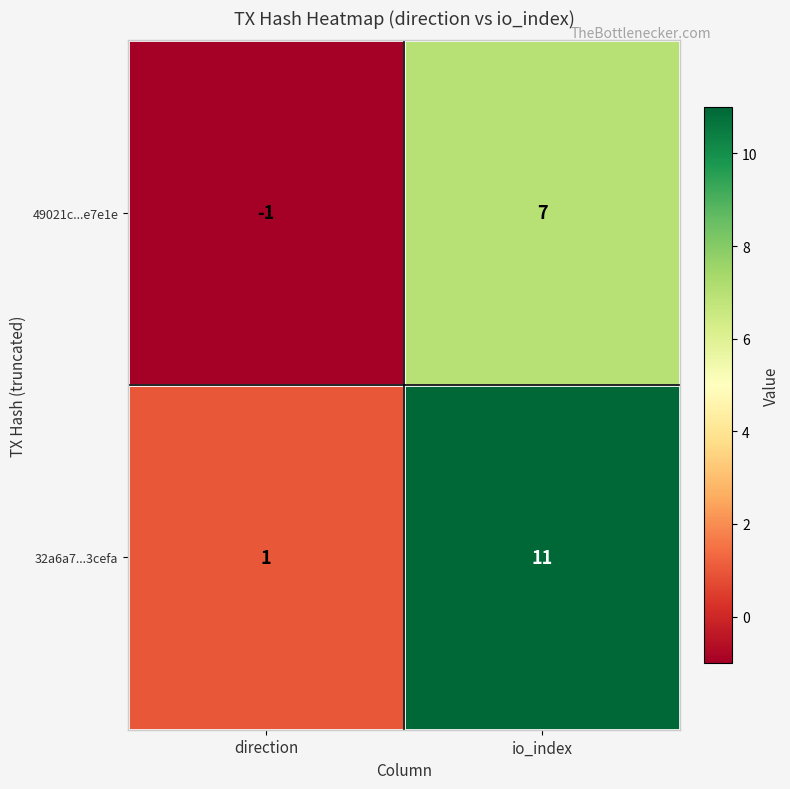

Between direction and io_index, which series saw the biggest shift?

32a6a7...3cefa